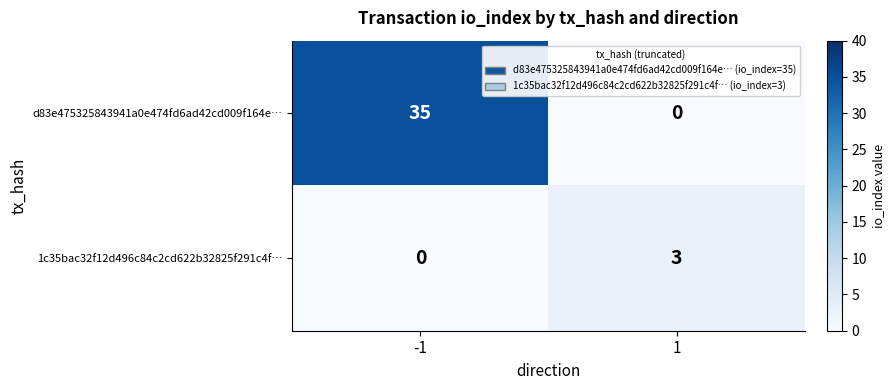

Which category has the highest value across all series?

-1